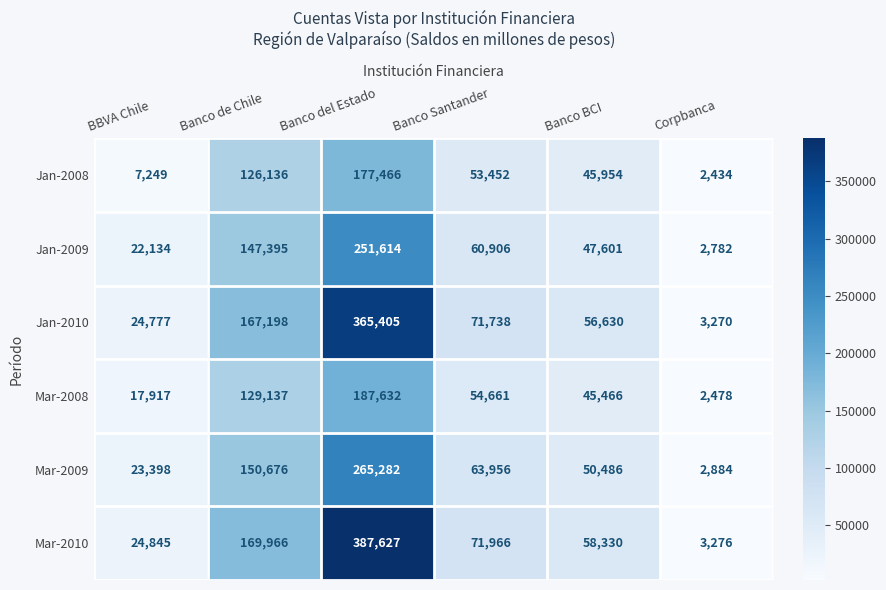

What is the total value across all series at Banco BCI?

304467